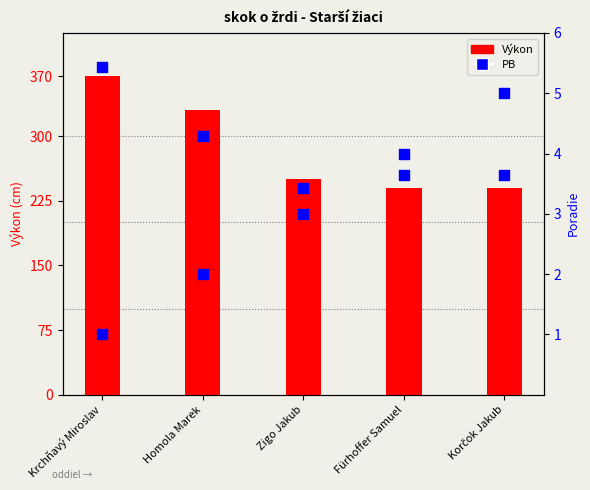

What are all the series names shown in the legend?

Výkon, PB